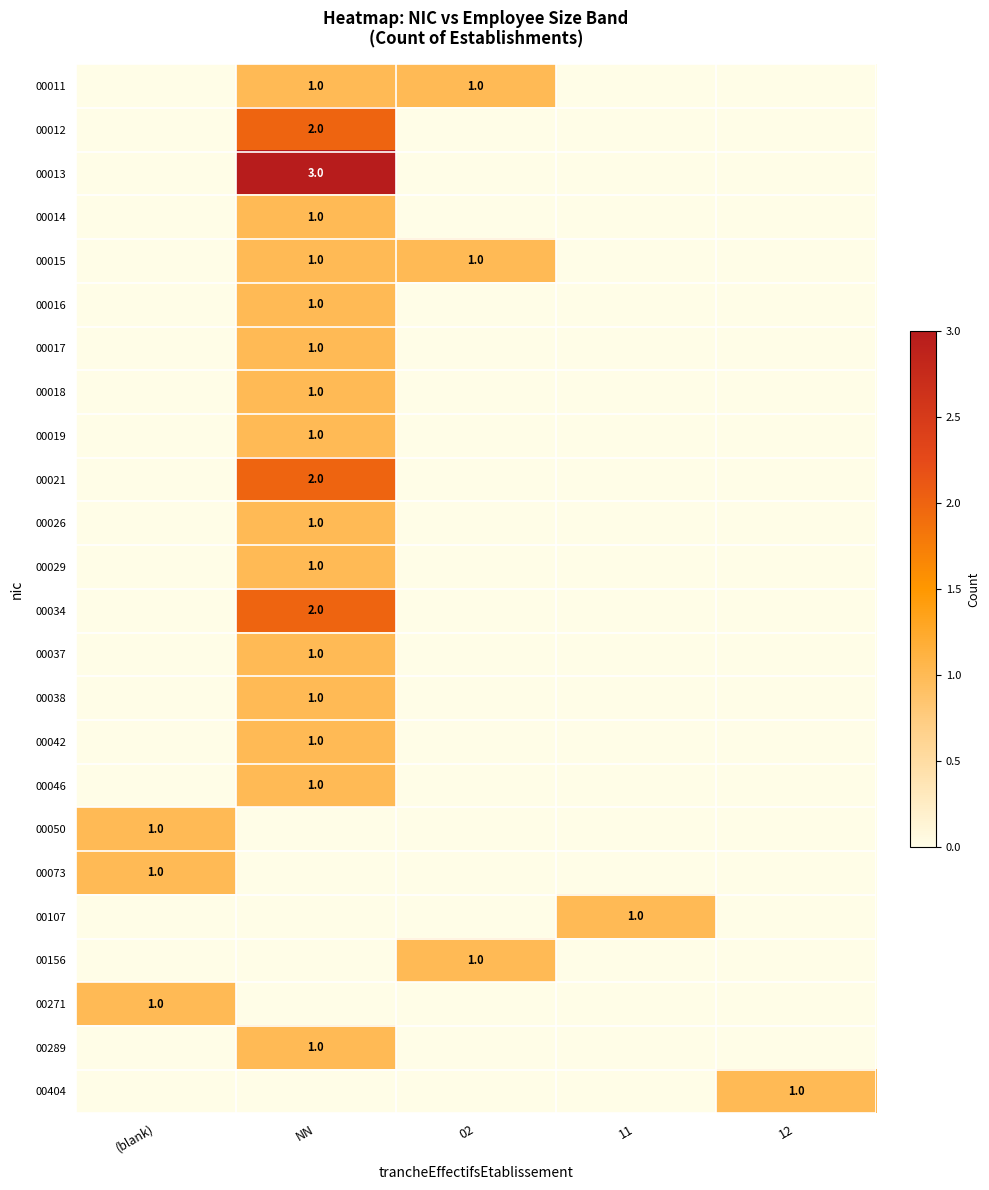

True or false: 00156 has a value of 1 at 02.

True